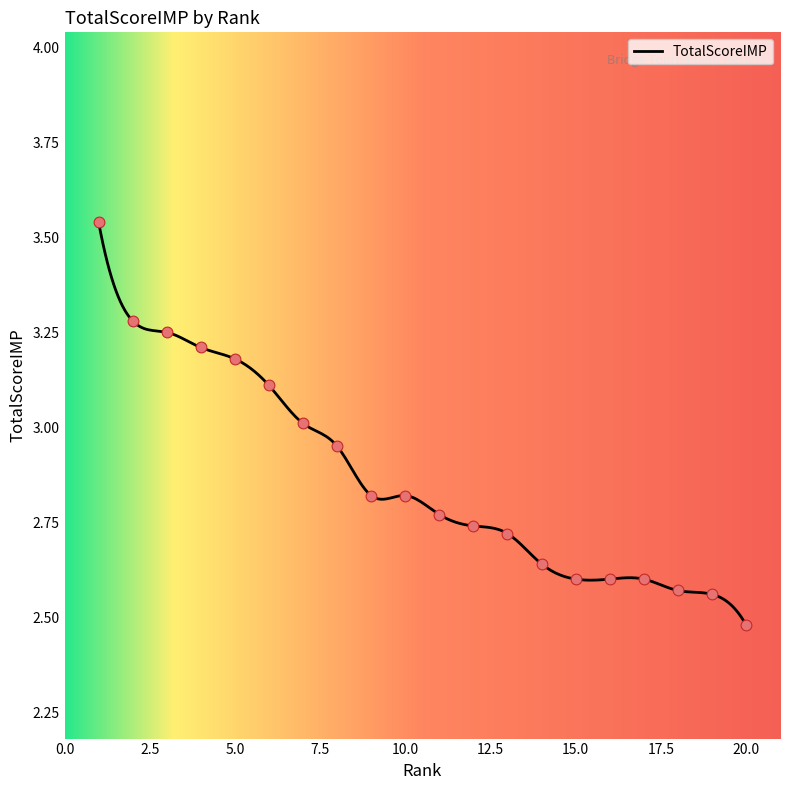

Approximately how many times larger is the value at 10 compared to 15?

1.1